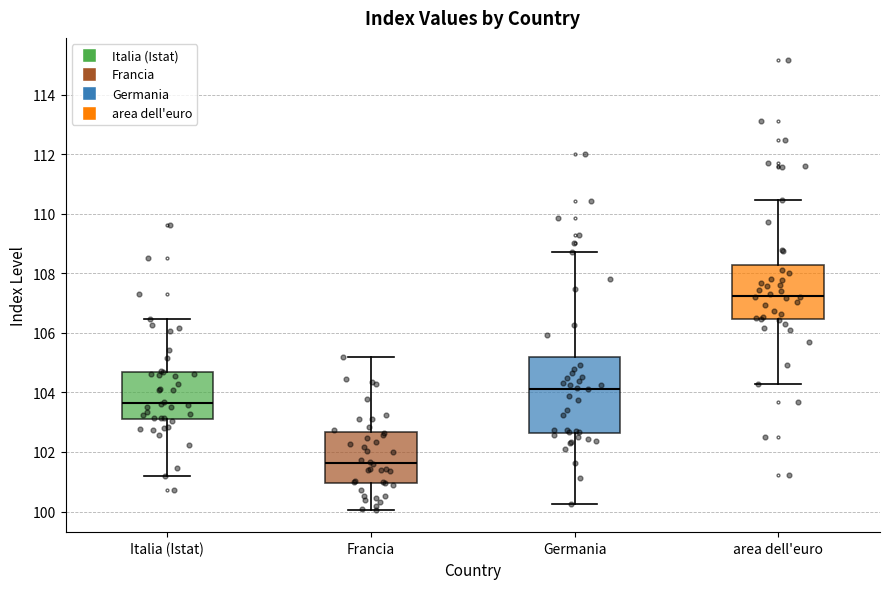

Comparing the boxes themselves (not the whiskers), which one is the tallest?

Germania